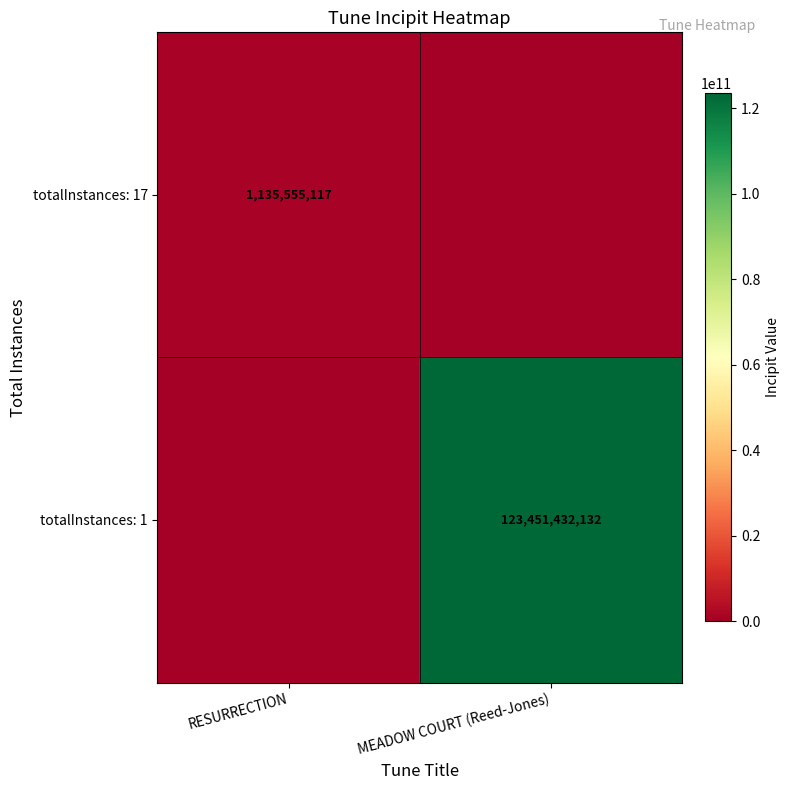

Is it true that totalInstances: 17 equals 312290961 at RESURRECTION?

False